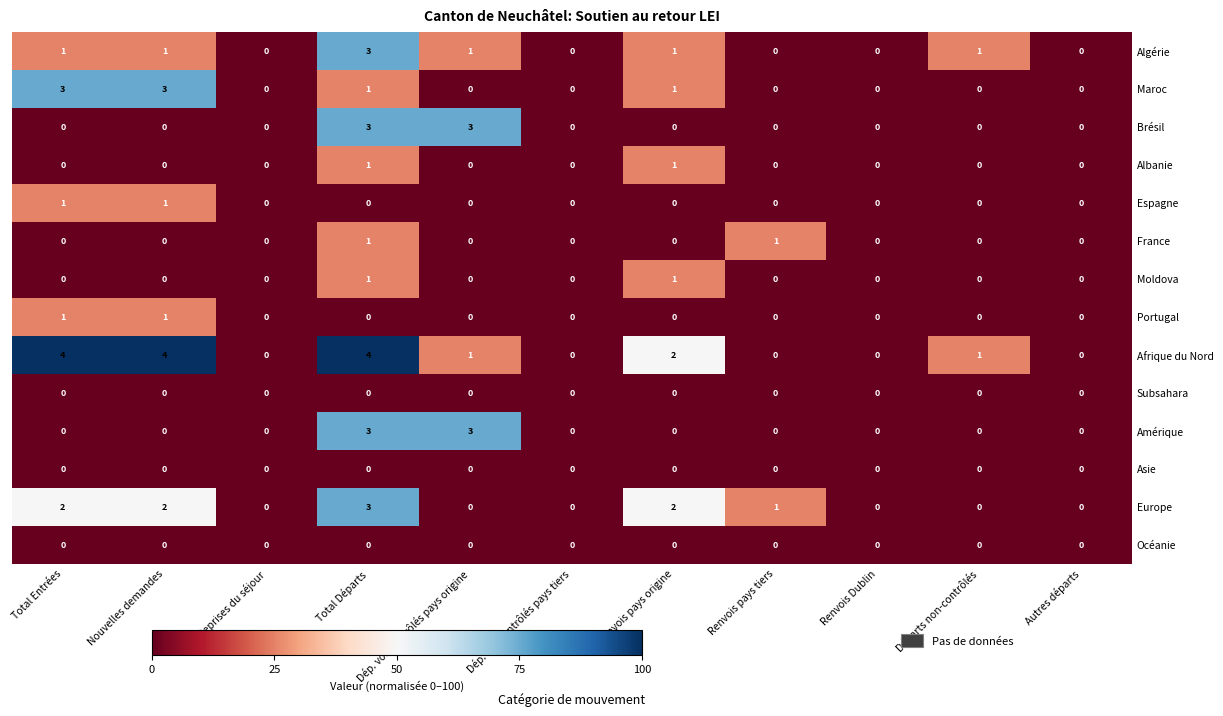

What is the spread (max minus min) of values at Nouvelles demandes?

4